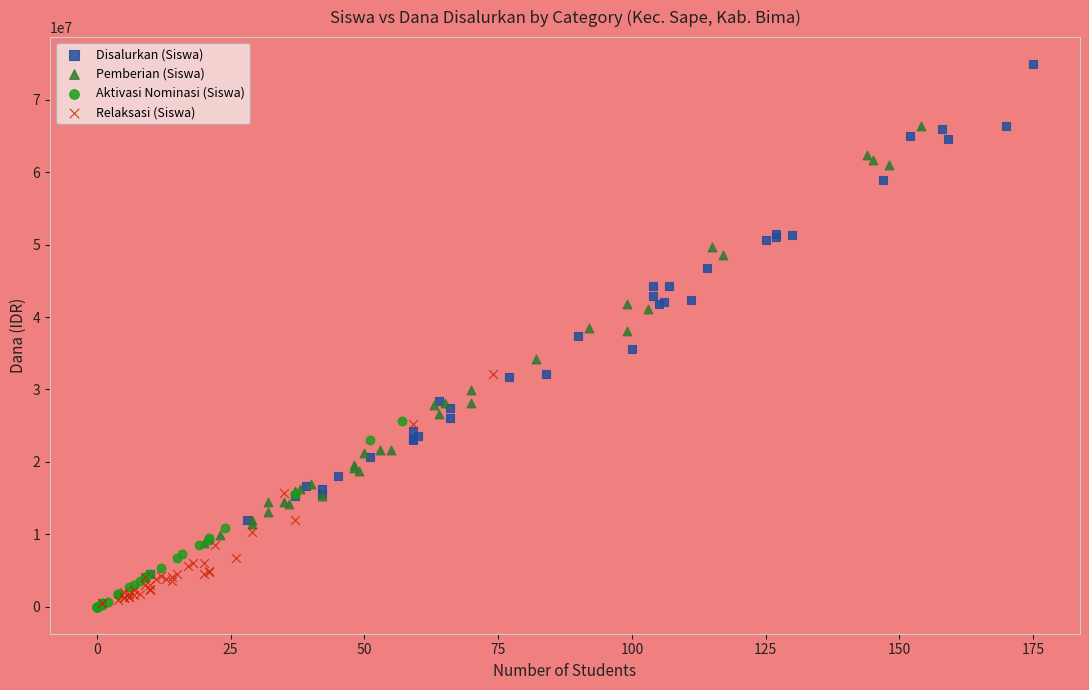

Which series contains the highest Y value?

Disalurkan (Siswa)